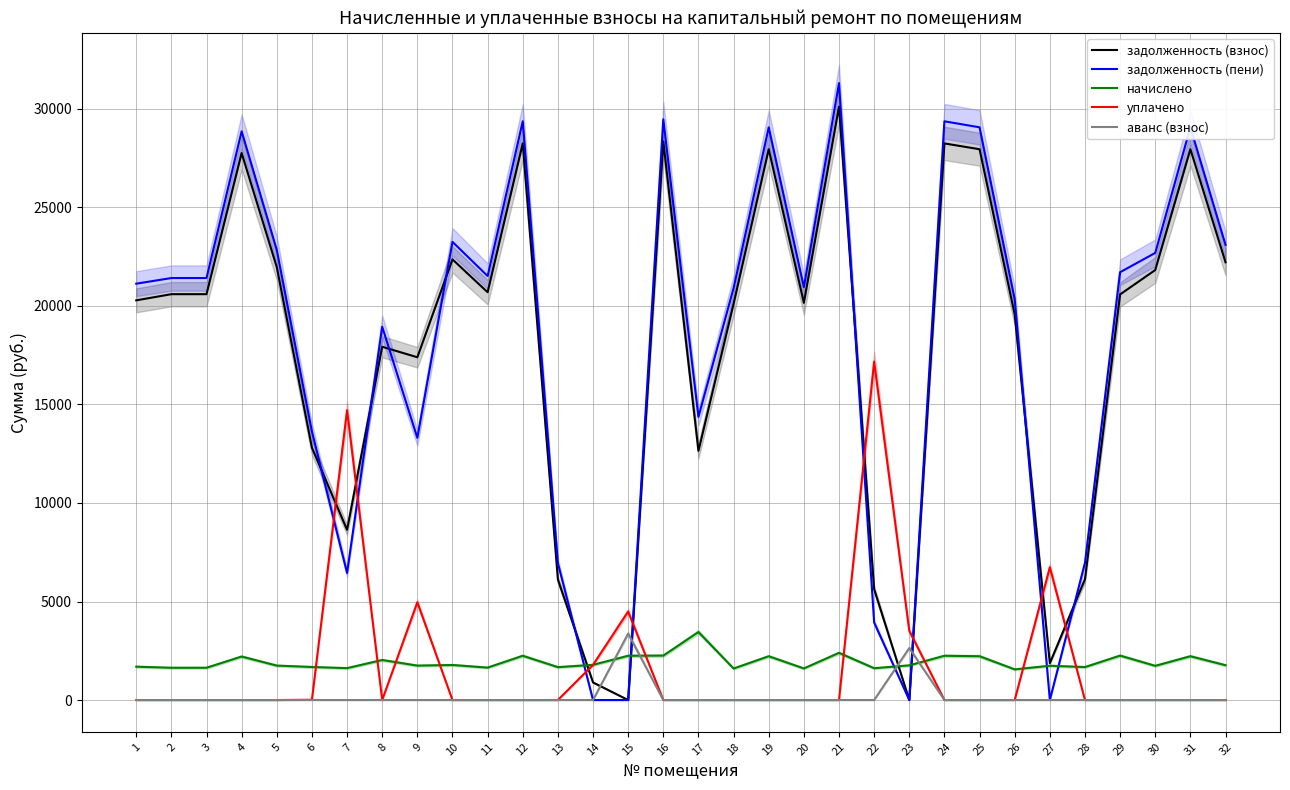

True or false: уплачено and аванс (взнос) intersect in this chart.

False